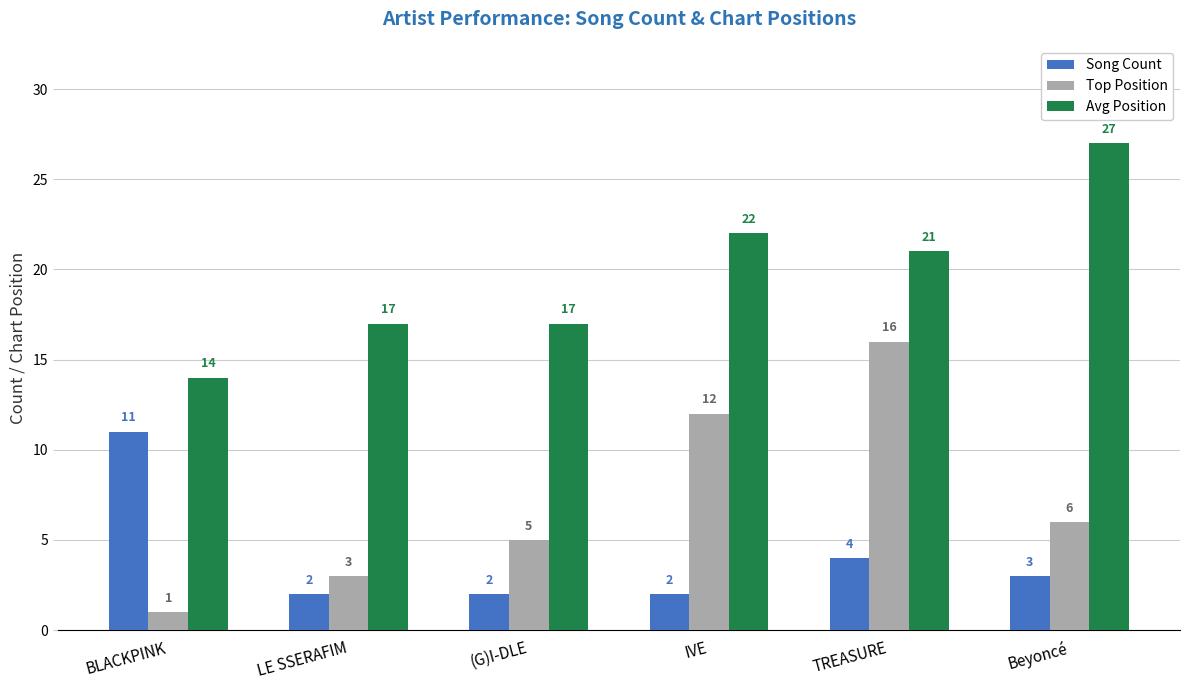

What is the label of the 2nd bar from the right?

TREASURE